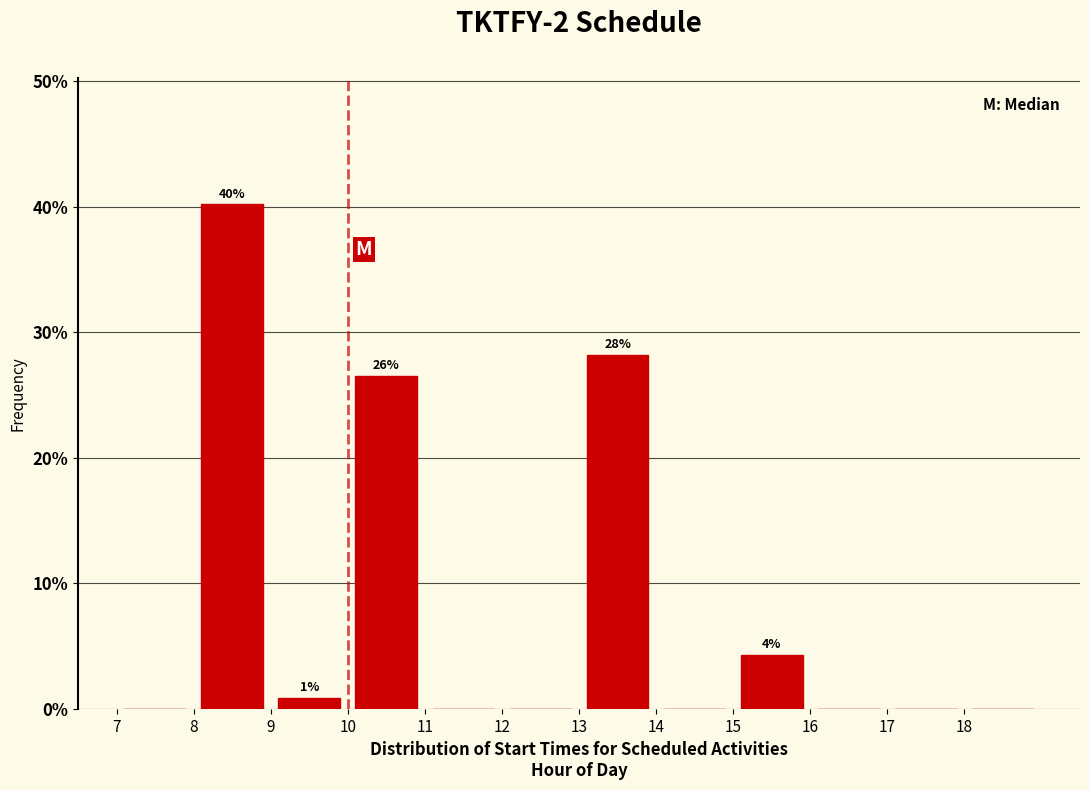

Over which range of the x-axis is the bar tallest?

8 to 9